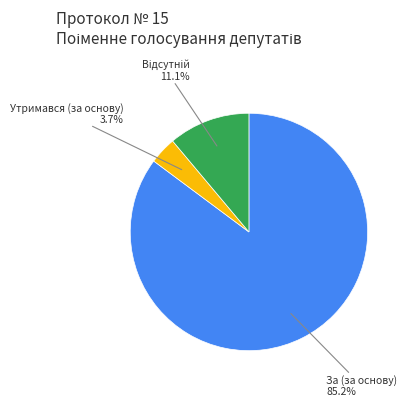

Is За (за основу) the majority of the pie?

Yes